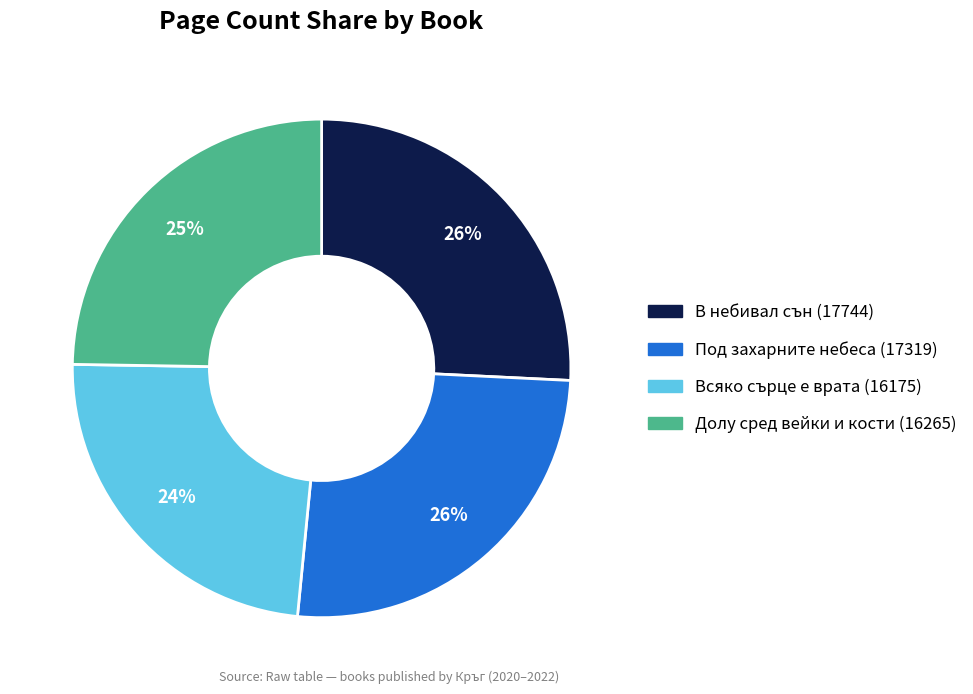

To the nearest percent, what is the difference between the Под захарните небеса (17319) and Долу сред вейки и кости (16265) slice percentages?

1%